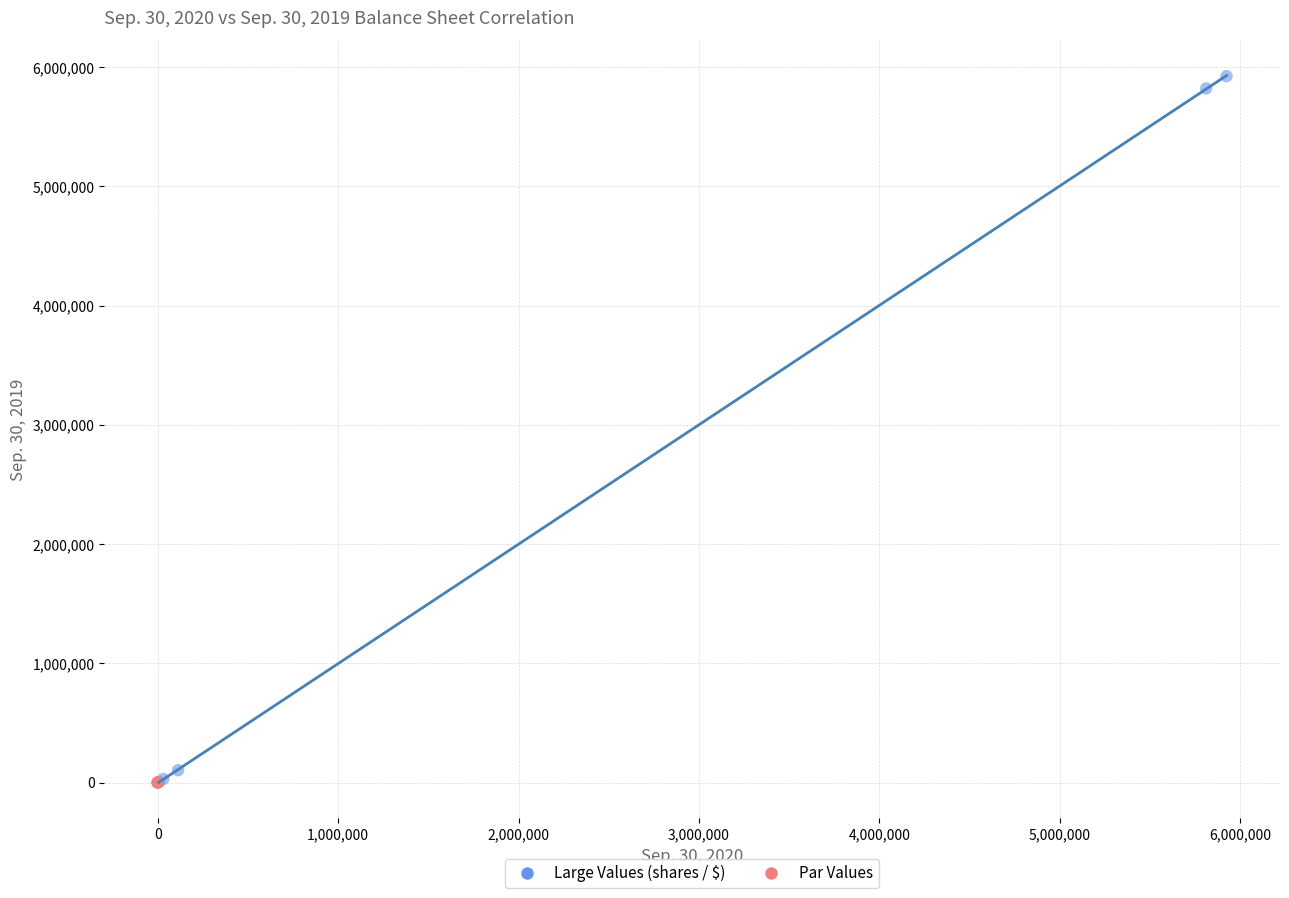

Which series has the widest spread of Y values?

Large Values (shares / $)